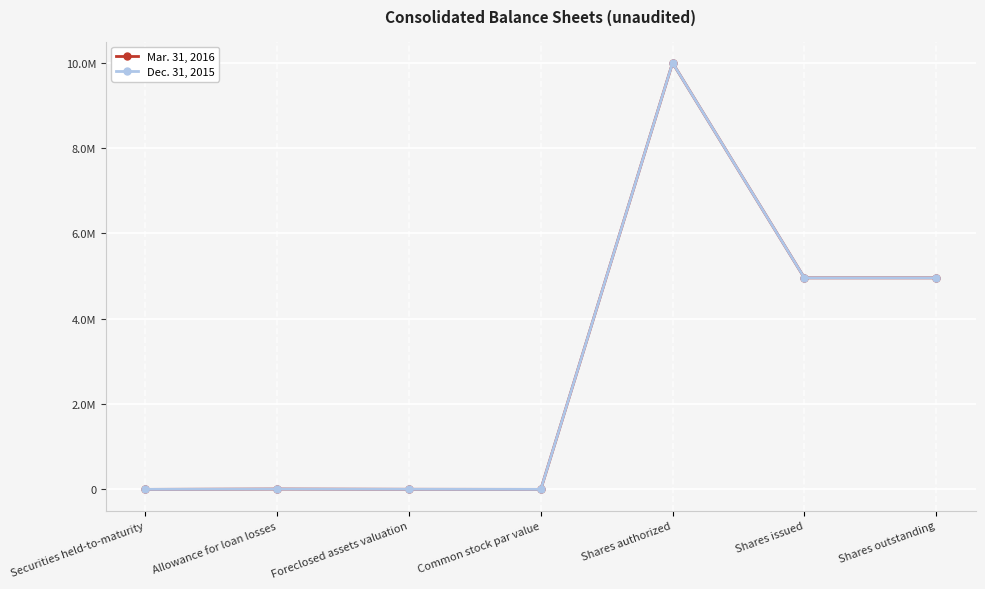

What is the difference between the Dec. 31, 2015 values at Common stock par value and Shares outstanding?

4959004